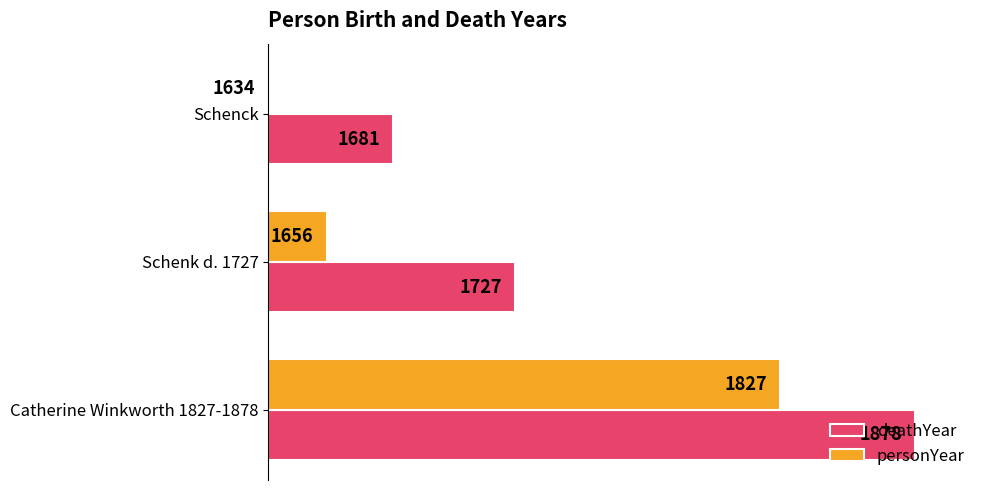

What are all the series names shown in the legend?

deathYear, personYear